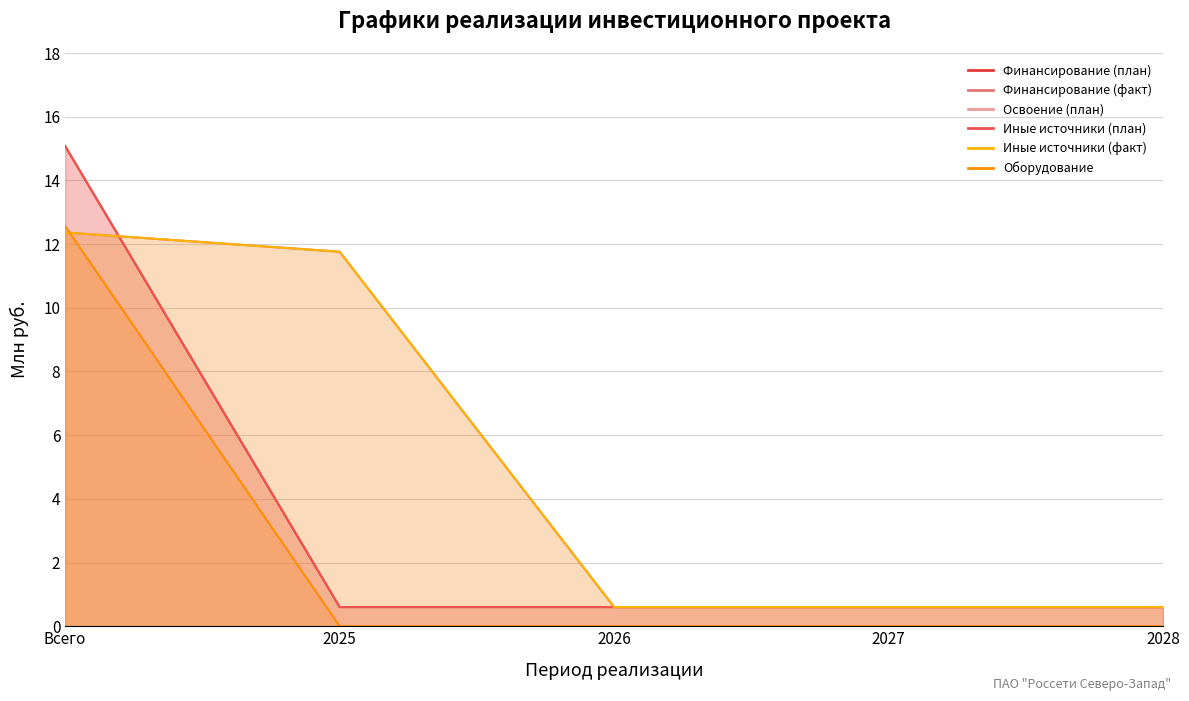

At which category is the sum across all series the highest?

Всего